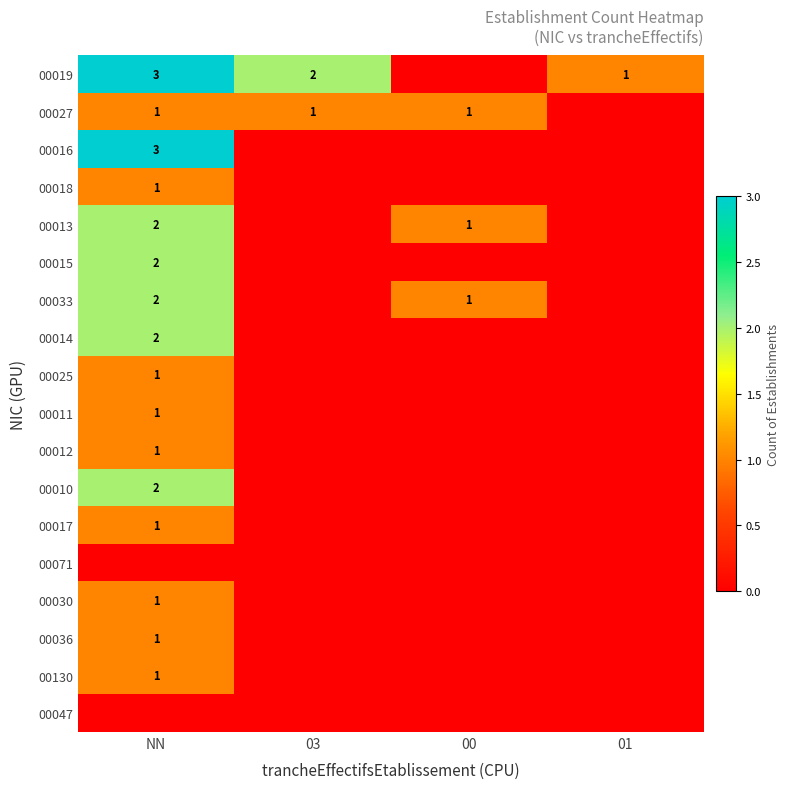

What is the sum of the 00130 values at 00 and NN?

1